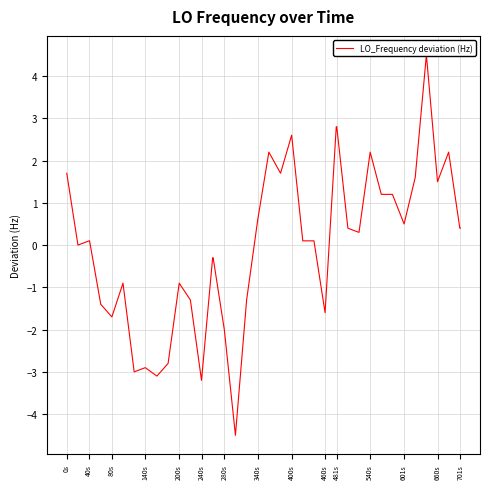

The value at 34 is 2.2. True or false?

False